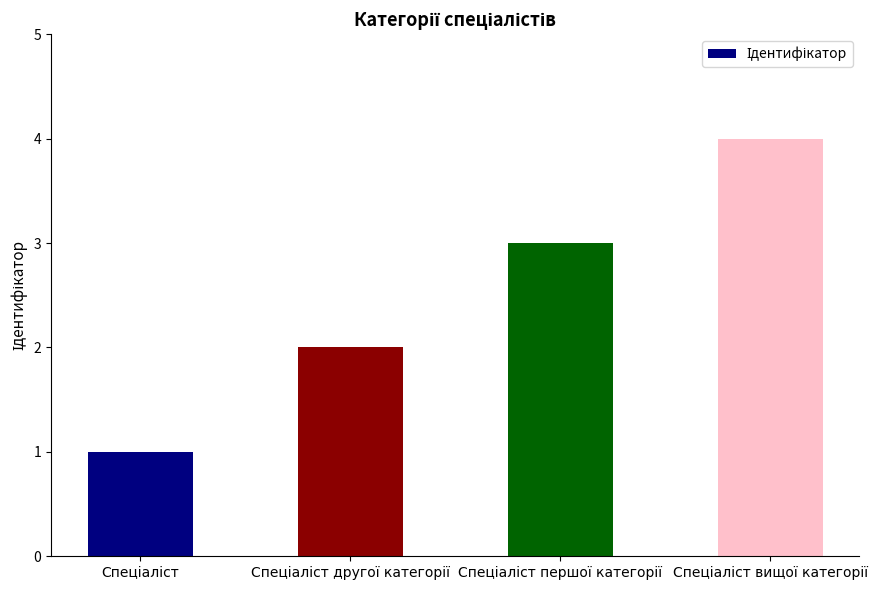

What is the greatest value displayed?

4